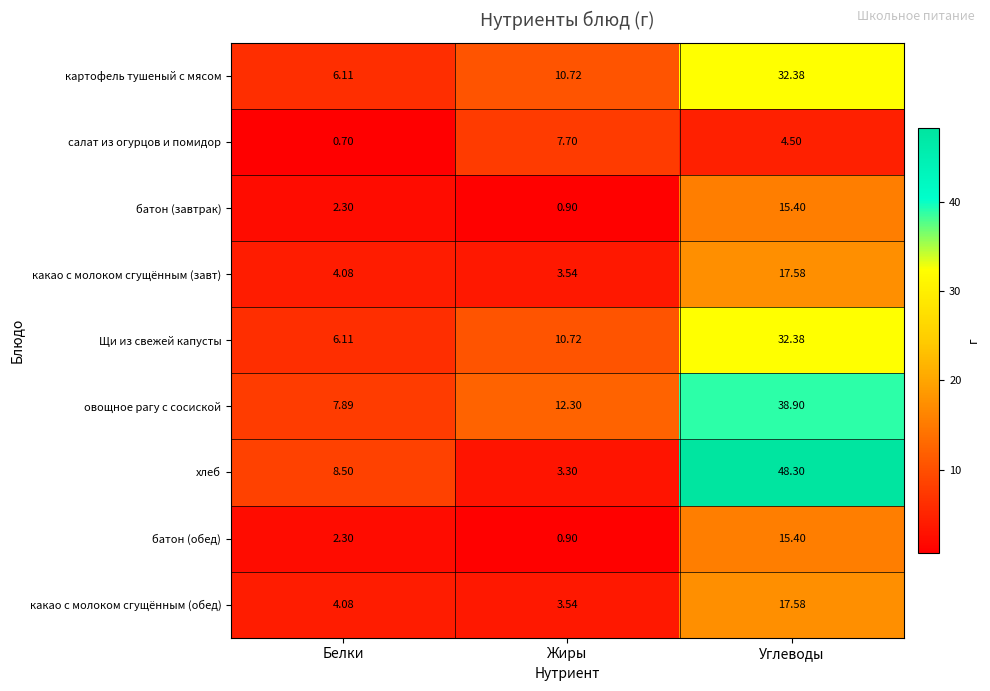

How many categories are shown in the chart?

3